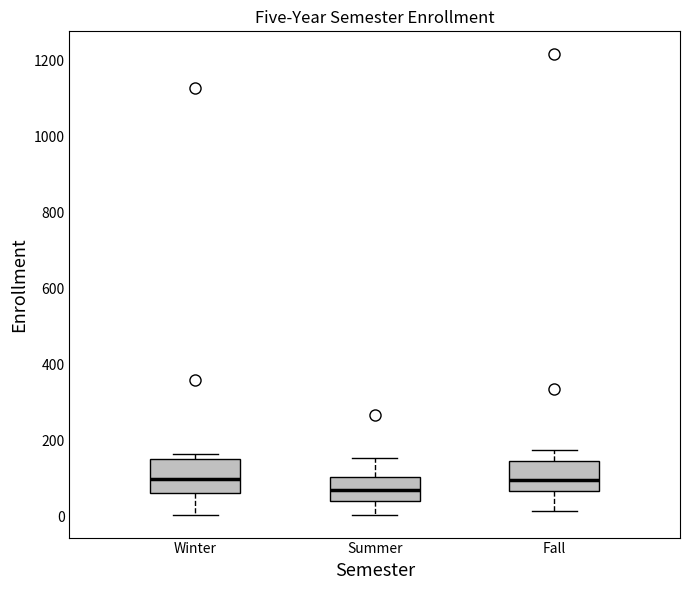

Reading left to right, transcribe this box plot: for each box, give where its median line is, the range the box spans, and where its two whiskers end, as read against the y-axis. The values are not printed on the chart, so give them approximately, as read against the axis.

Winter: median 100, box 60 to 160, whiskers 0 to 160 (just above the box's upper edge)
Summer: median 80, box 40 to 100, whiskers 0 to 160
Fall: median 100, box 60 to 140, whiskers 20 to 180